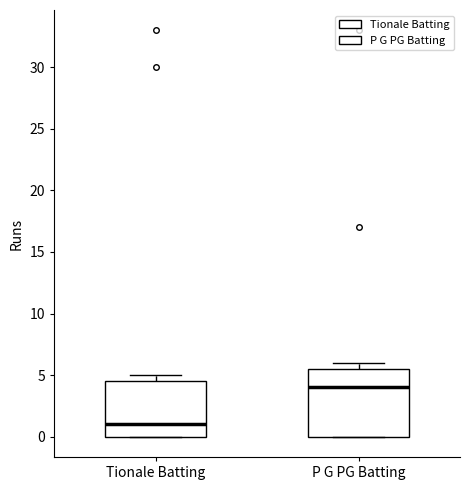

Reading left to right, transcribe this box plot: for each box, give where its median line is, the range the box spans, and where its two whiskers end, as read against the y-axis. The values are not printed on the chart, so give them approximately, as read against the axis.

Tionale Batting: median 1.0, box 0.0 to 4.5, whiskers 0.0 to 5.0
P G PG Batting: median 4.0, box 0.0 to 5.5, whiskers 0.0 to 6.0